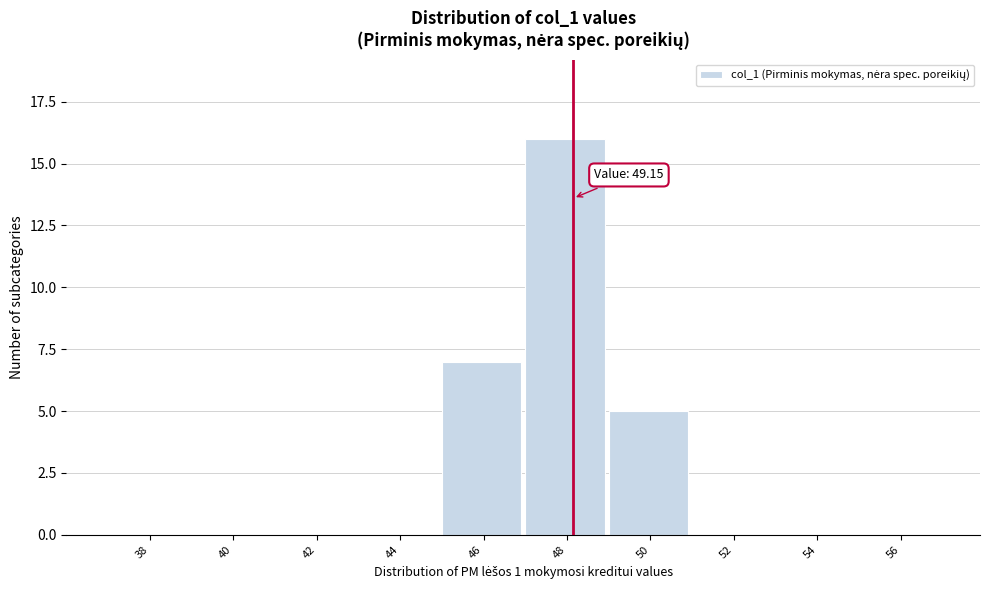

Reading left to right, what are all the values shown in this chart?

38=0	40=0	42=0	44=0	46=7	48=16	50=5	52=0	54=0	56=0